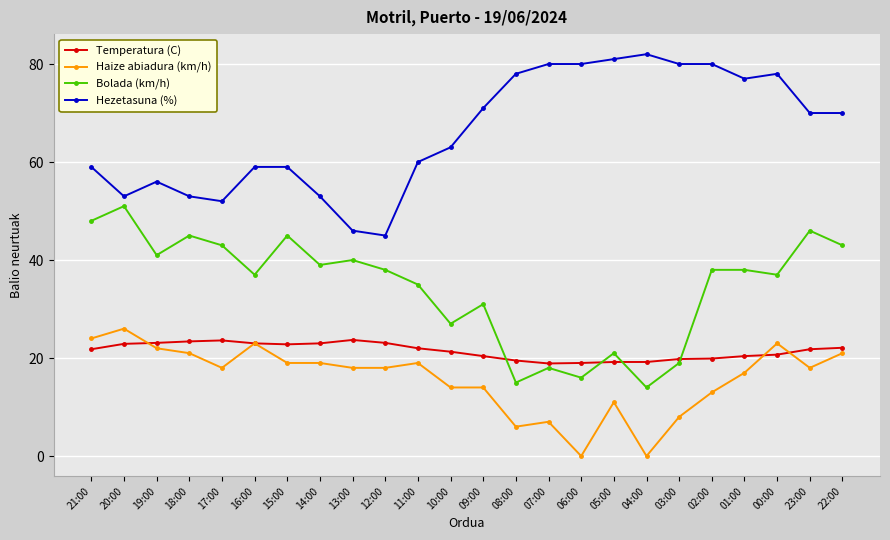

What position from the left is 05:00?

17